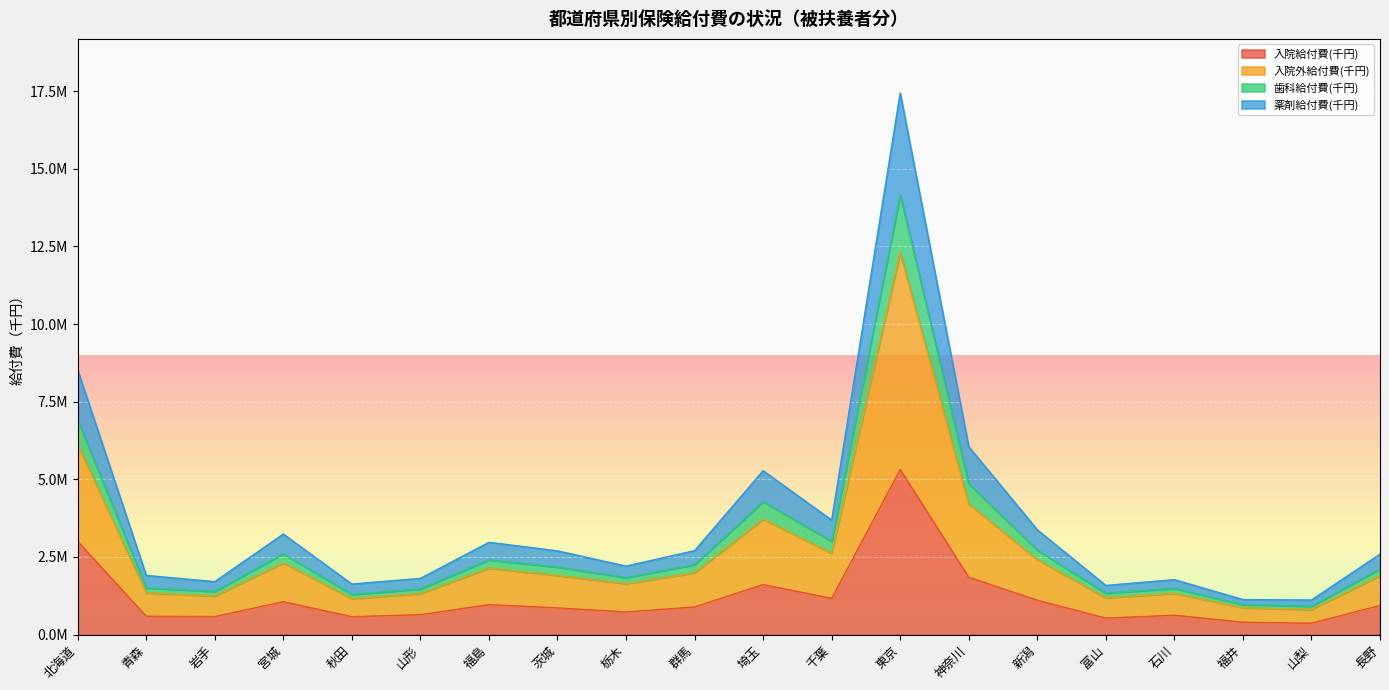

True or false: 歯科給付費(千円) and 薬剤給付費(千円) intersect in this chart.

False